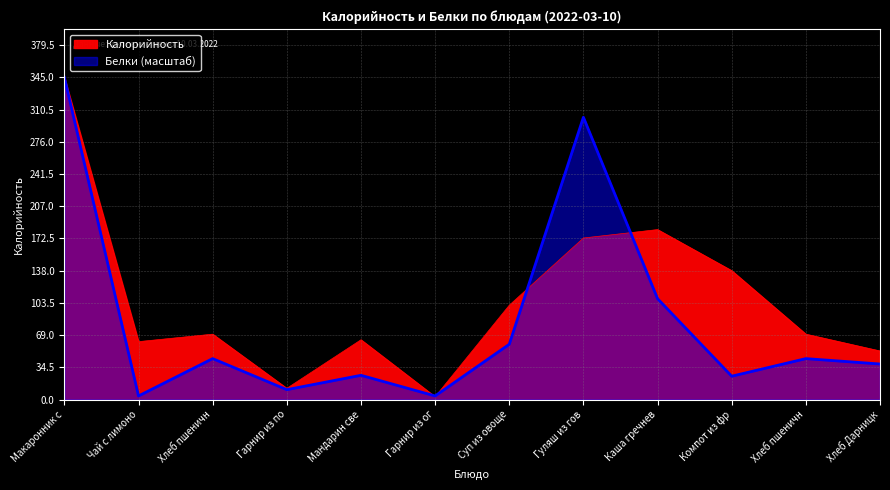

Reading right to left, transcribe all the data shown in this chart.

Калорийность: 52.0	70.0	138.0	182.0	173.0	101.0	3.0	64.0	12.0	70.0	62.0	345.0
Белки: 38.1	43.8	25.0	108.0	302.3	59.2	3.8	25.9	10.6	43.8	3.8	345.0